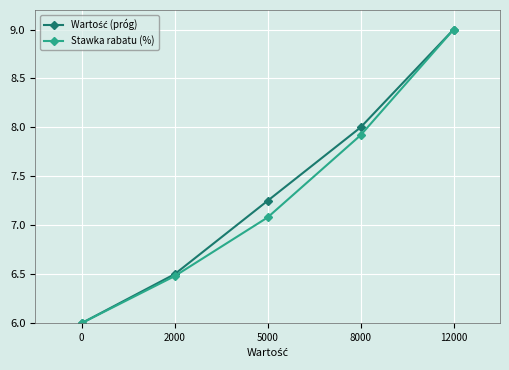

Which series changed the most between 5000 and 8000?

Stawka rabatu (%)